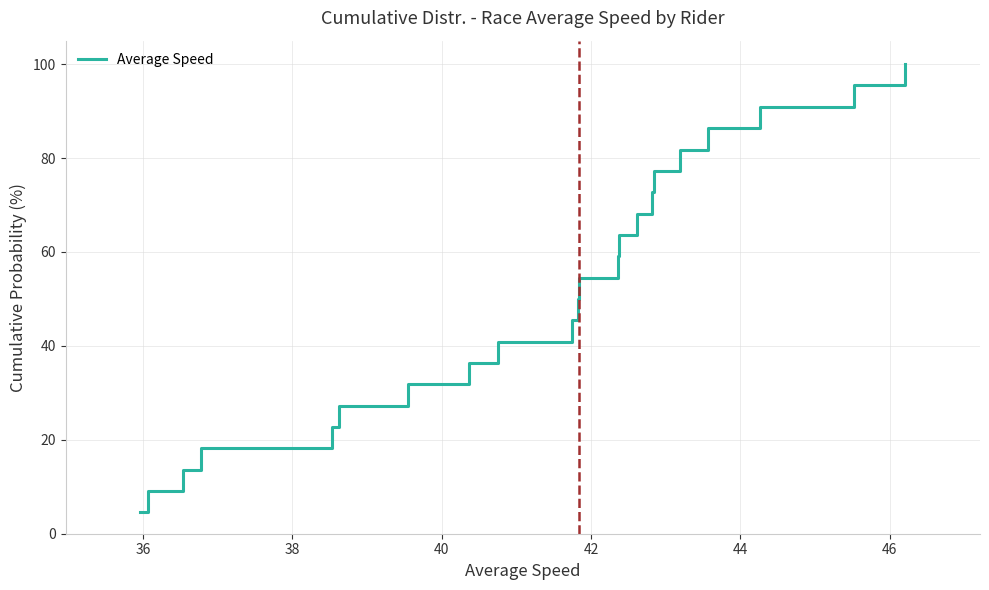

What is the greatest value displayed?

100.0